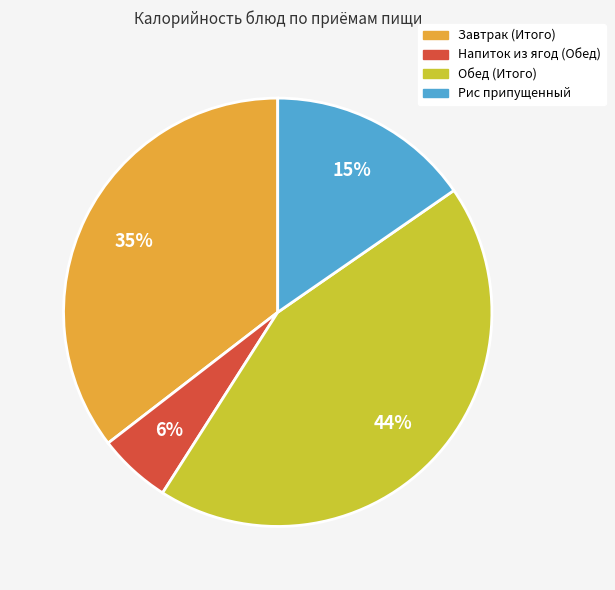

Do Обед (Итого) and Рис припущенный together represent more than half of the pie?

Yes